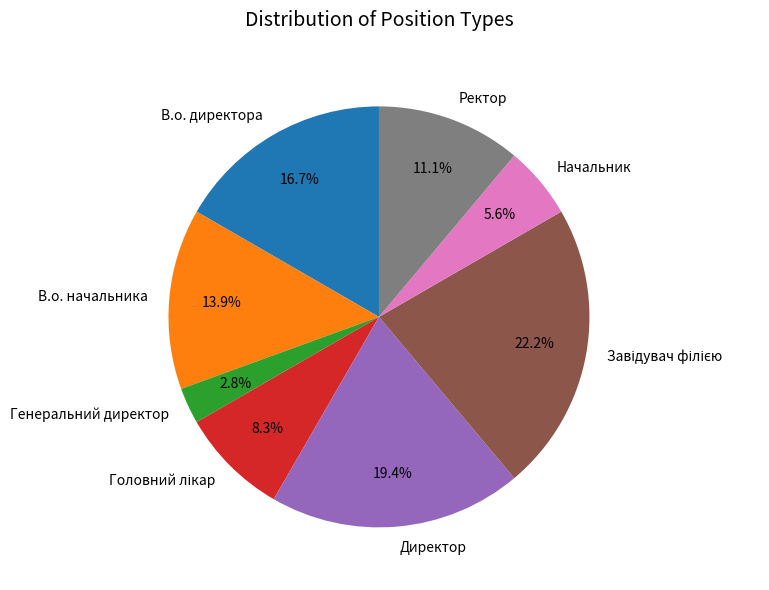

Does any single category account for the majority?

No